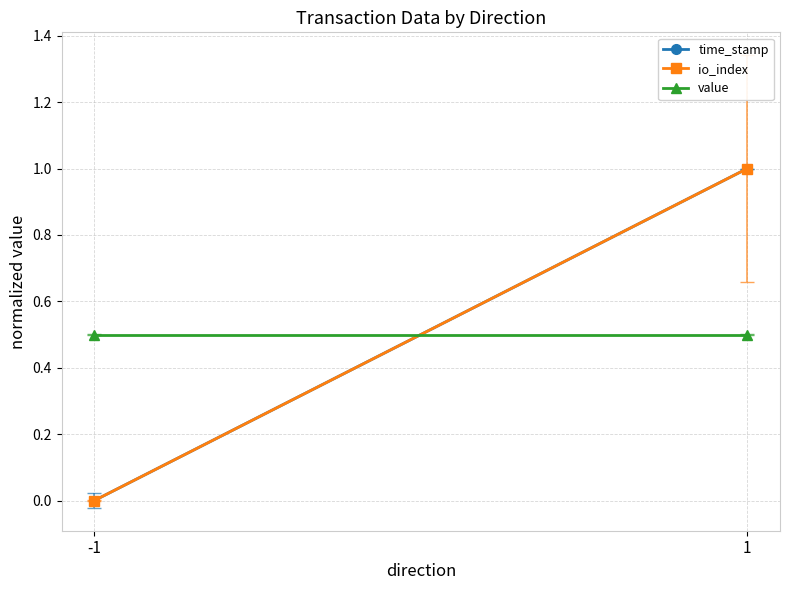

At which category is the sum across all series the highest?

1